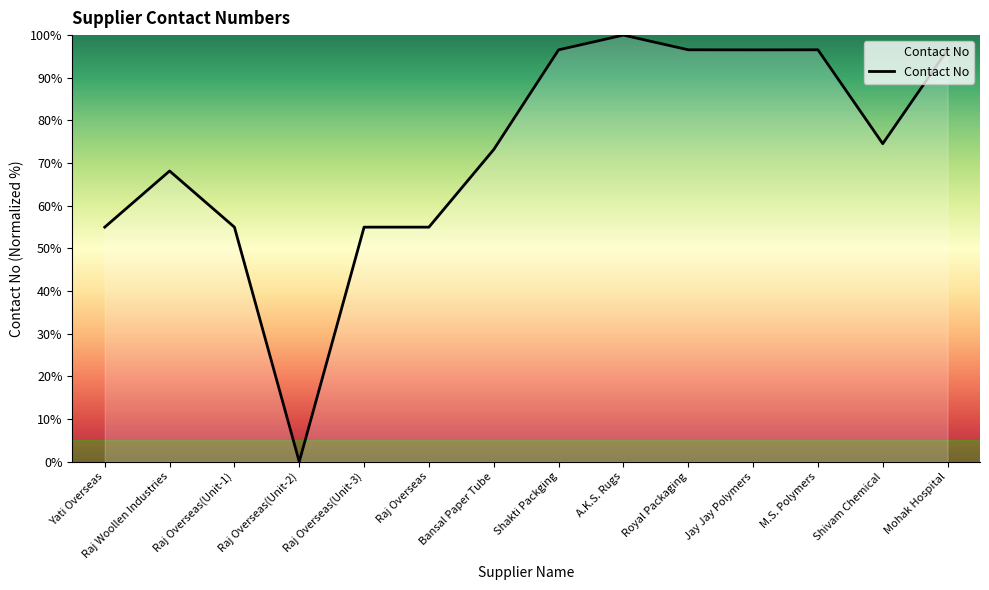

What is the sum of the values at Yati Overseas and Royal Packaging?

151.5